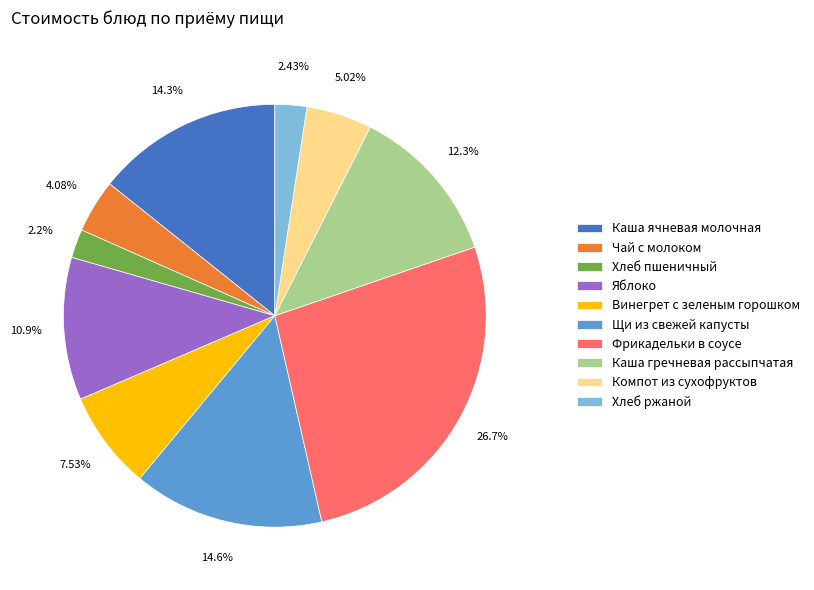

What is the largest slice in the pie chart?

Фрикадельки в соусе